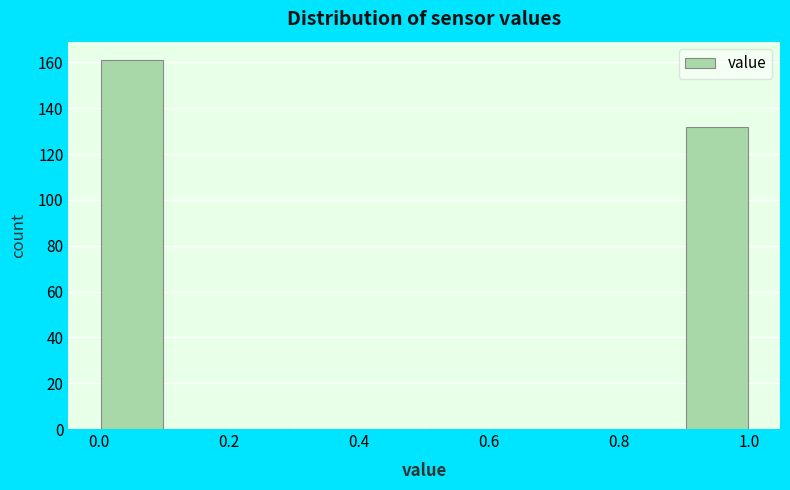

Reading left to right, transcribe this chart: for each bar, give the range it covers on the x-axis and its height. The values are not printed on the chart, so give them approximately, as read against the axis.

0.0 to 0.1: 162
0.1 to 0.2: 0
0.2 to 0.3: 0
0.3 to 0.4: 0
0.4 to 0.5: 0
0.5 to 0.6: 0
0.6 to 0.7: 0
0.7 to 0.8: 0
0.8 to 0.9: 0
0.9 to 1.0: 132